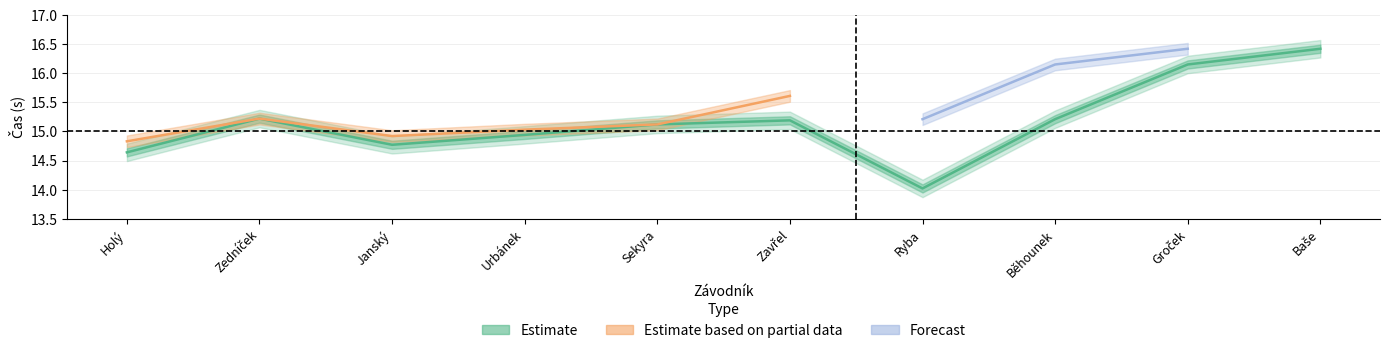

Where is the first local maximum?

Zedníček